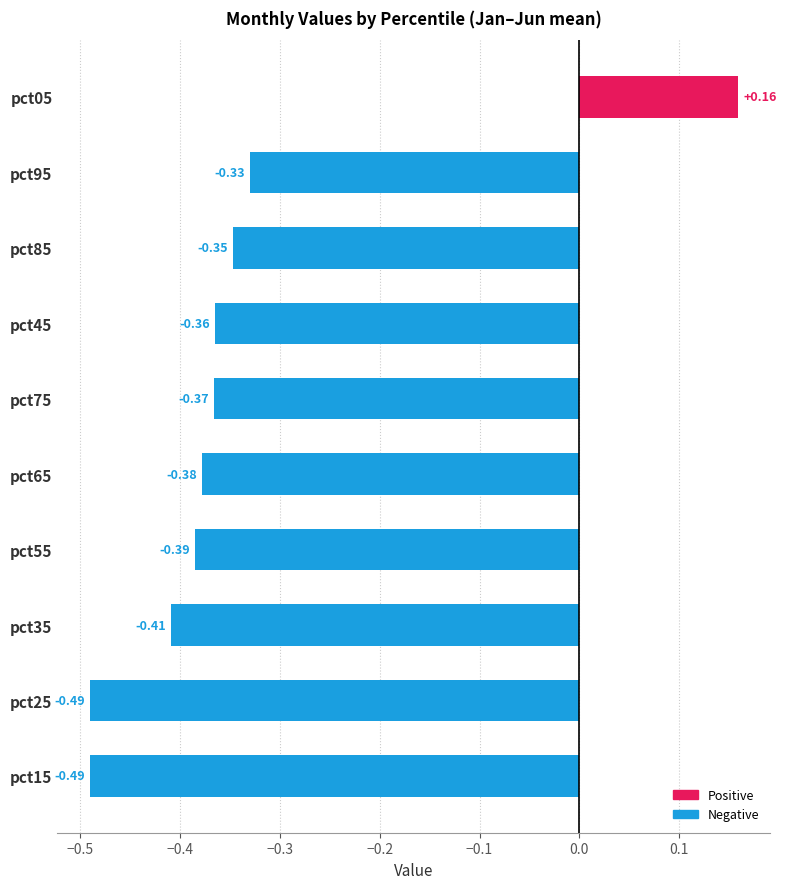

Which has a higher value, pct95 or pct15?

pct95